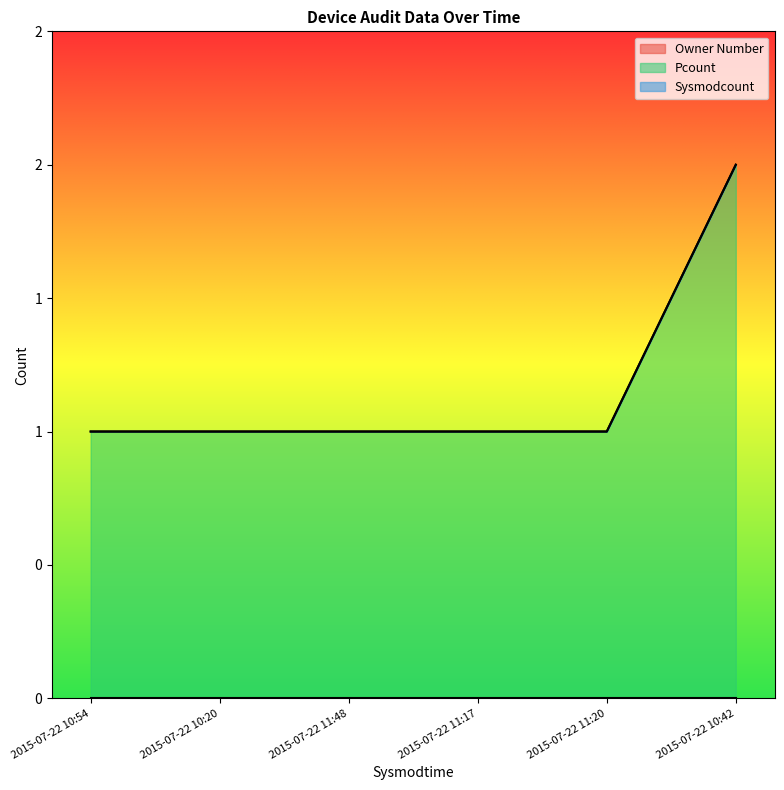

How many series are shown in this chart?

3